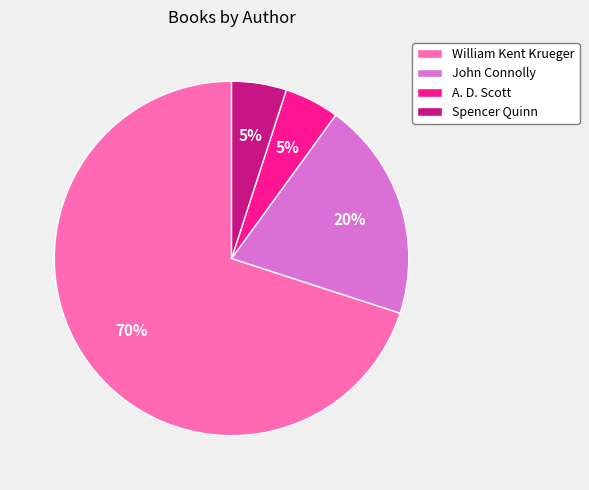

Count the number of slices in the pie.

4